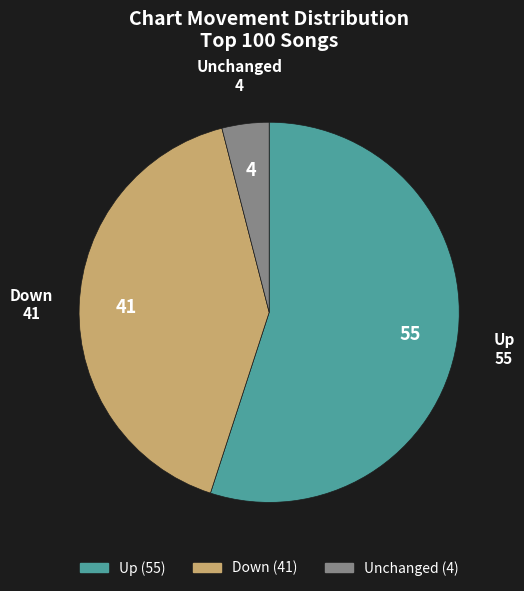

Does any single category account for the majority?

Yes